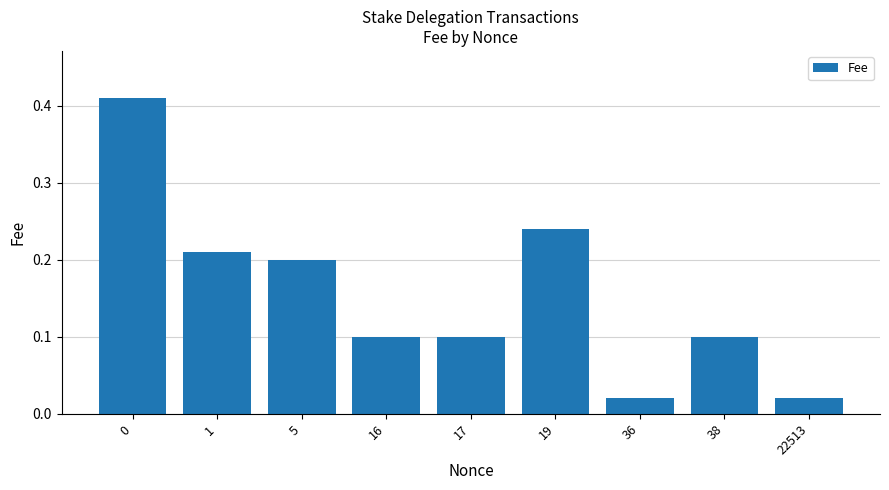

Which has a higher value, 1 or 19?

19